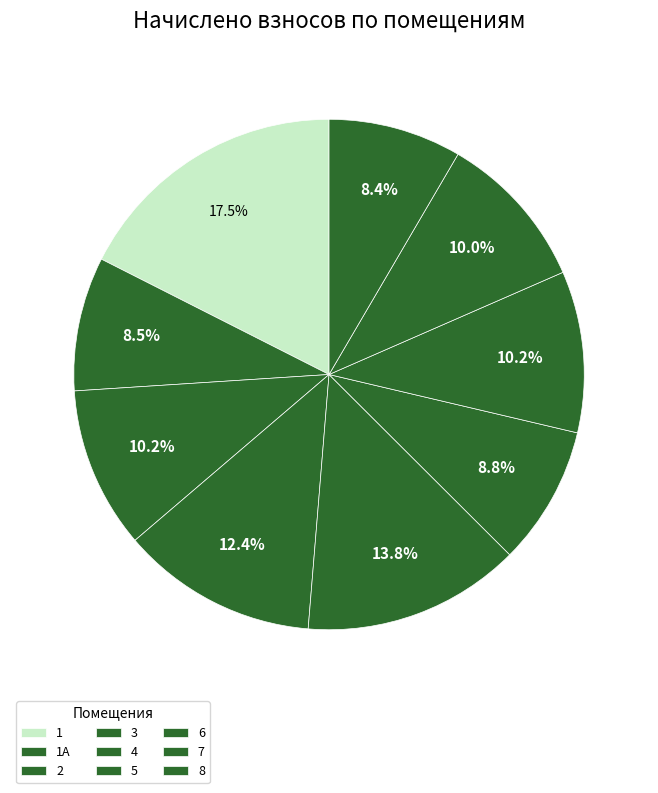

Approximately how many times larger is the value at 1А compared to 3?

0.7